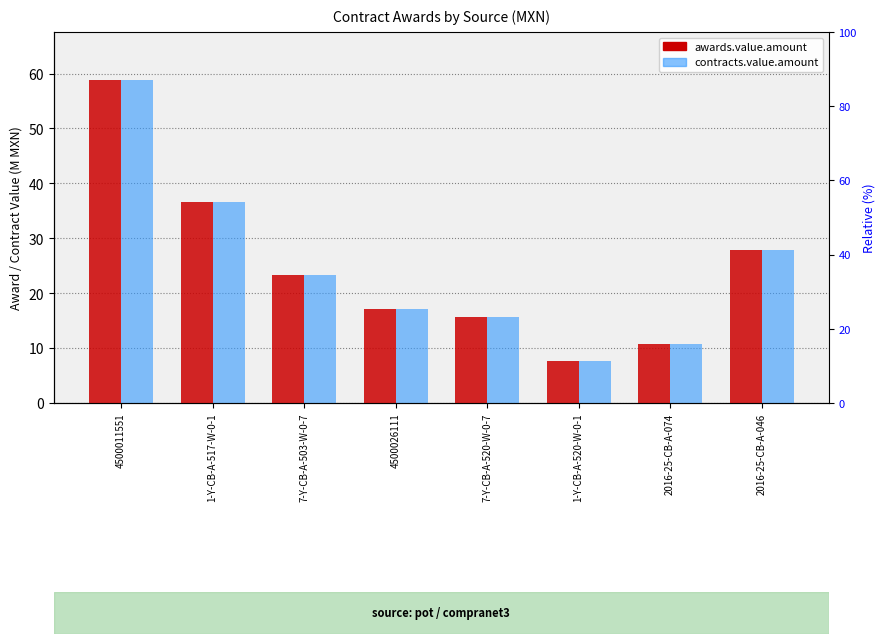

Which category has the lowest value across all series?

1-Y-CB-A-520-W-0-1